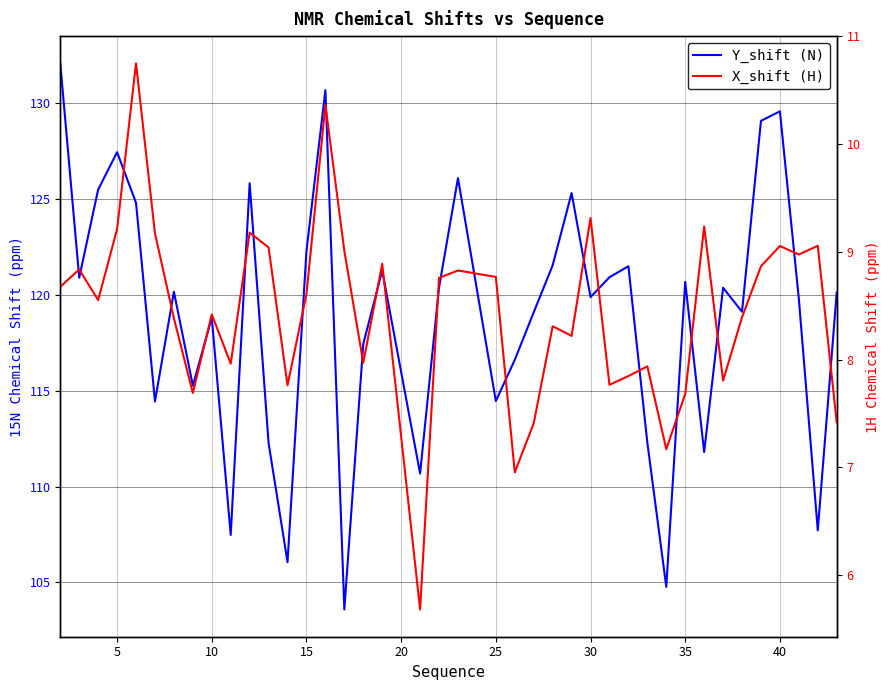

Rank the series by their maximum value, from highest to lowest.

Y_shift (N), X_shift (H)